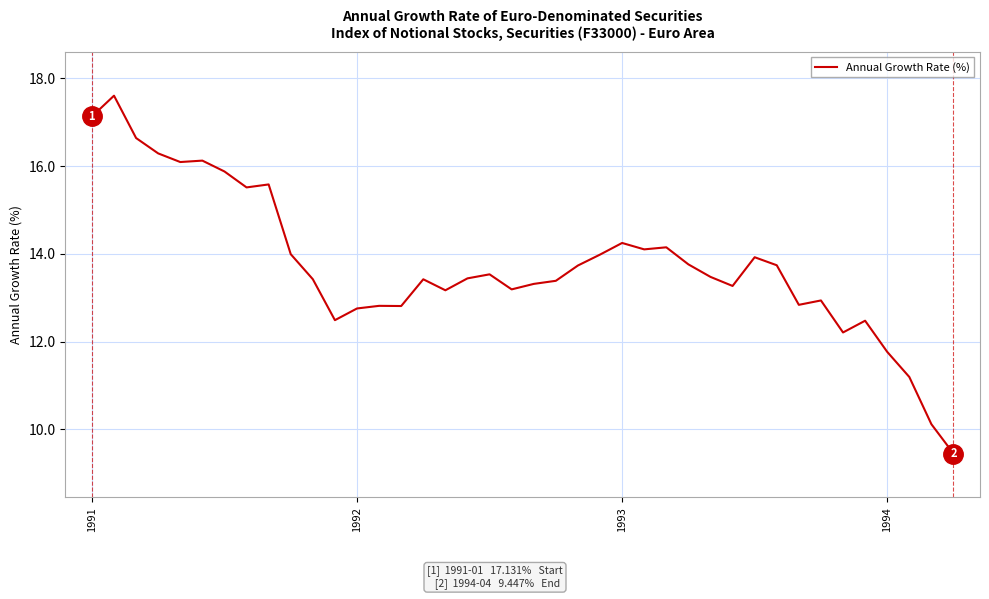

What is the smallest value displayed?

9.4